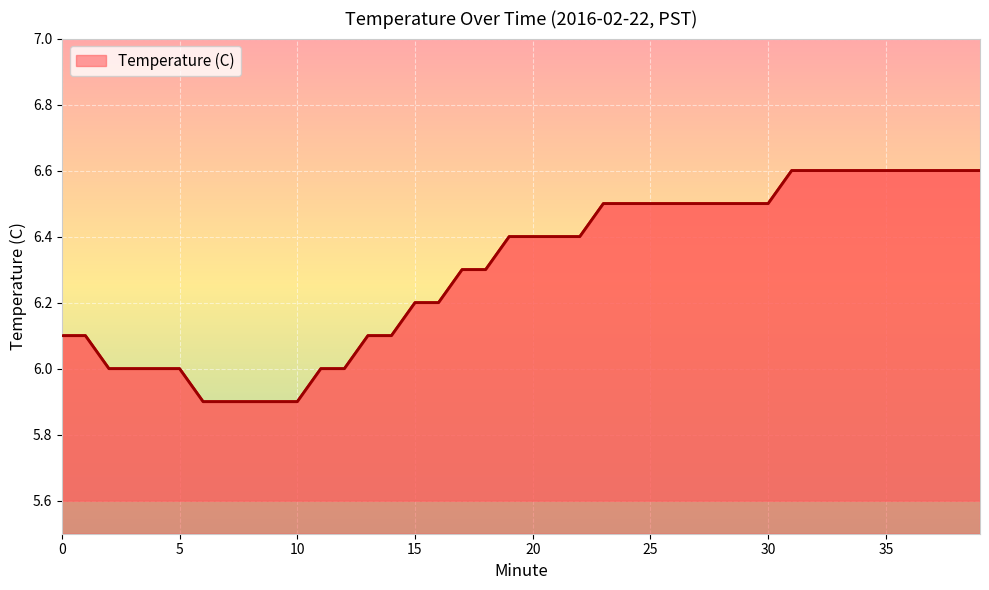

What is the greatest value displayed?

6.6